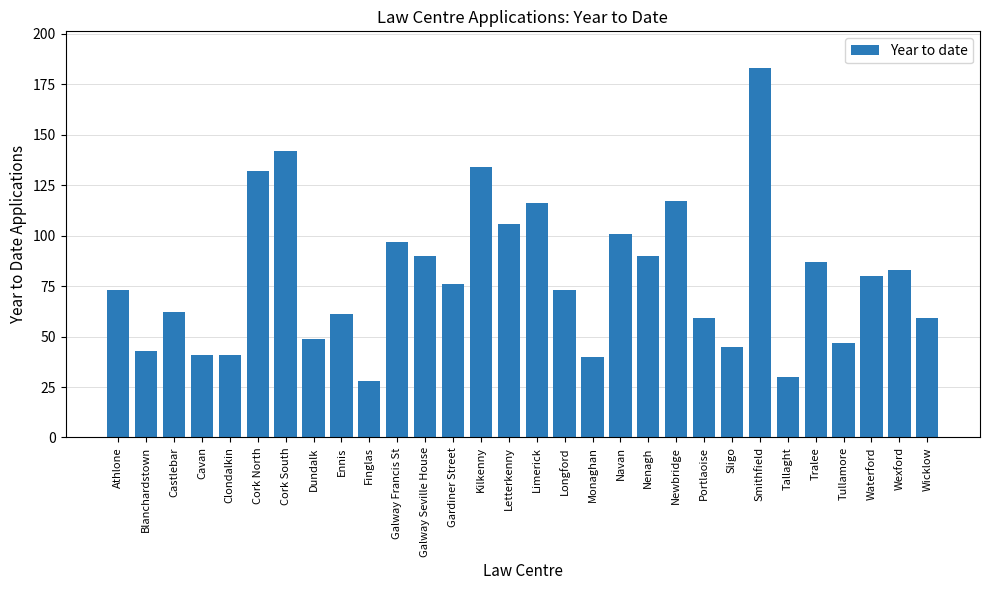

True or false: the data shows 73 at Longford.

True